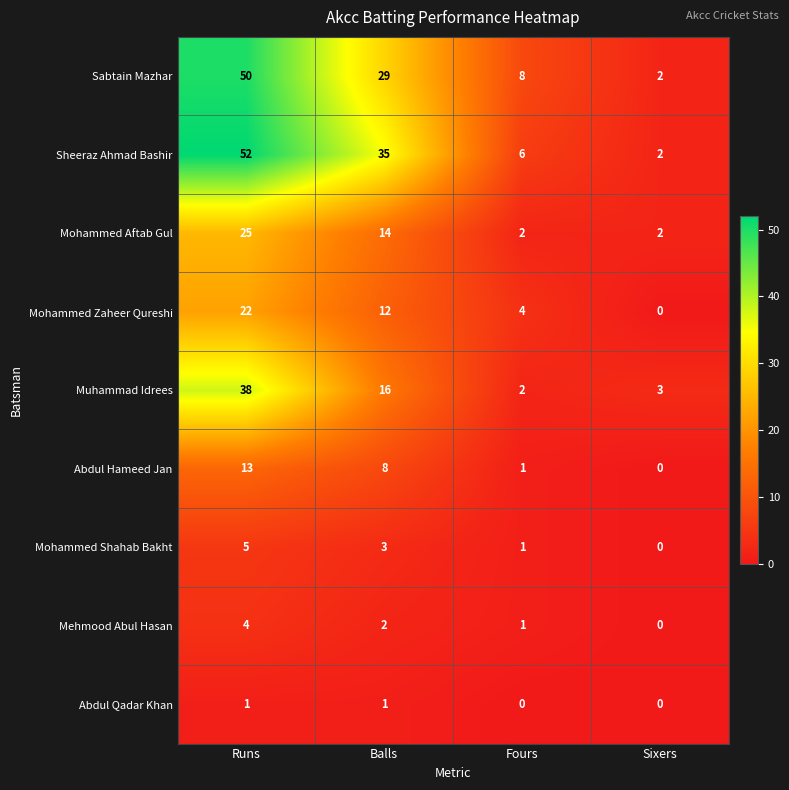

True or false: Muhammad Idrees has a value of 19 at Runs.

False